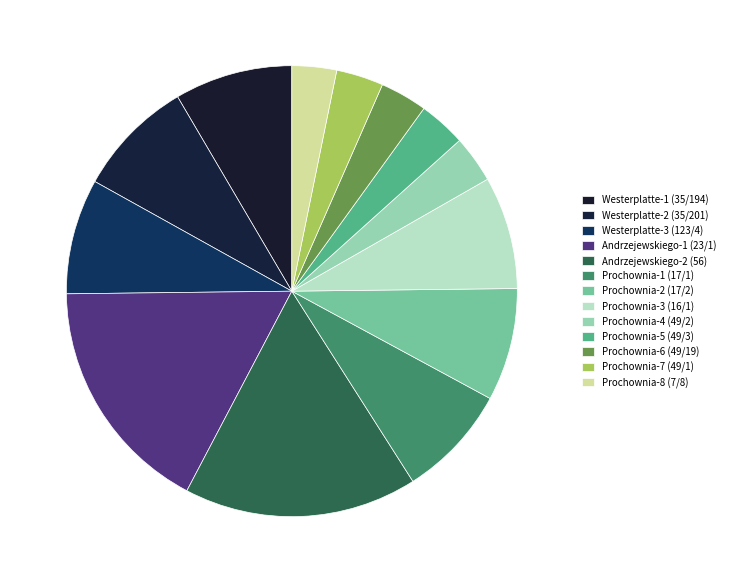

How many segments does this pie chart have?

13